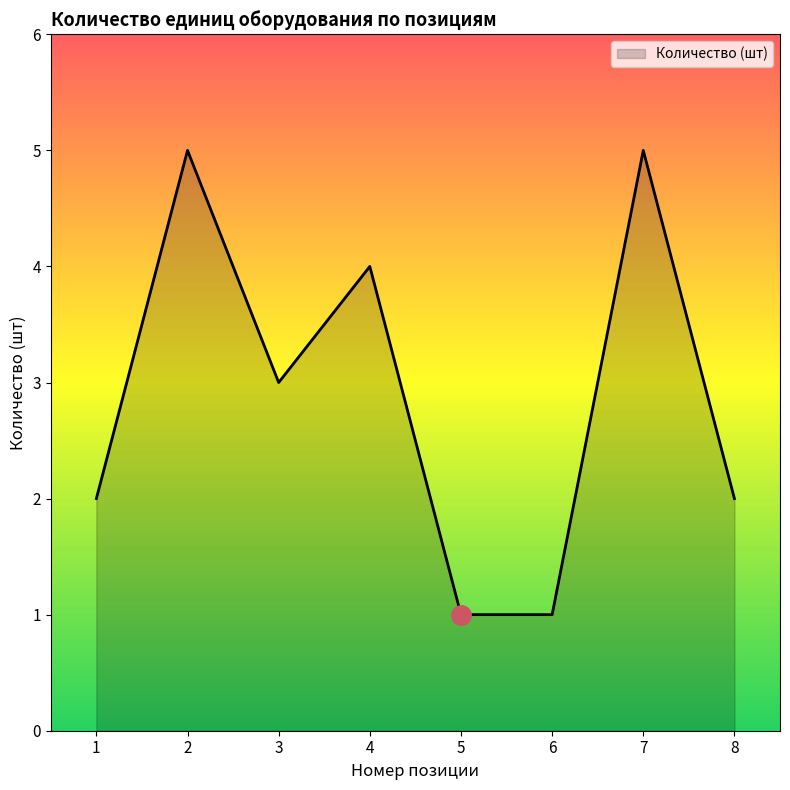

What value does the data have at 2?

5